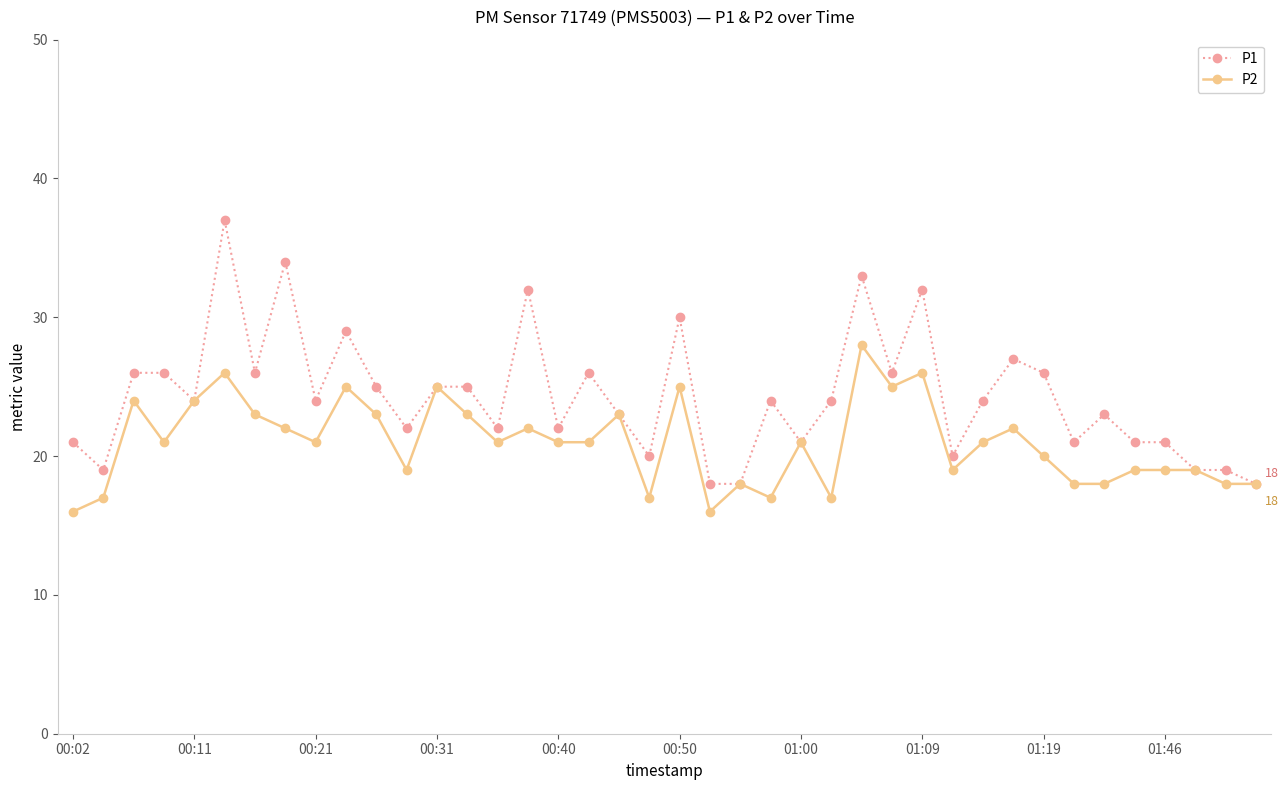

How many lines are shown in the chart?

2